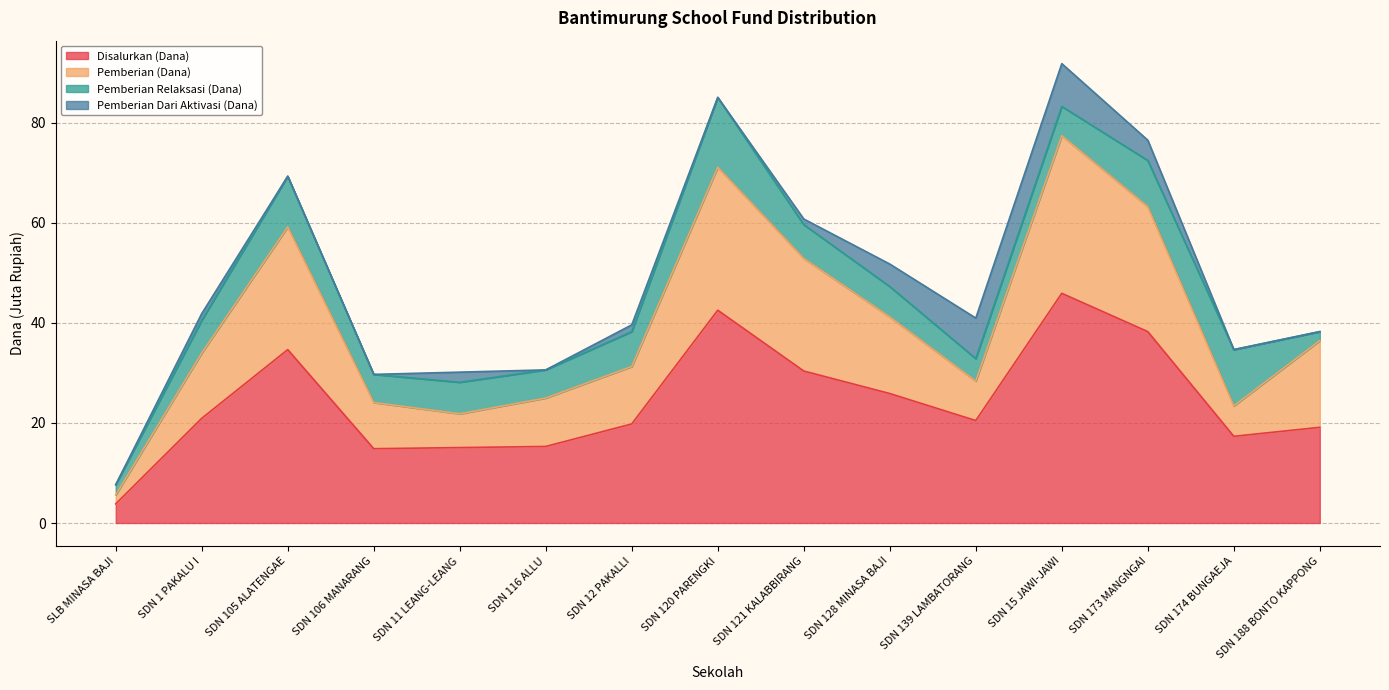

What is the maximum value for Disalurkan (Dana)?

45.9